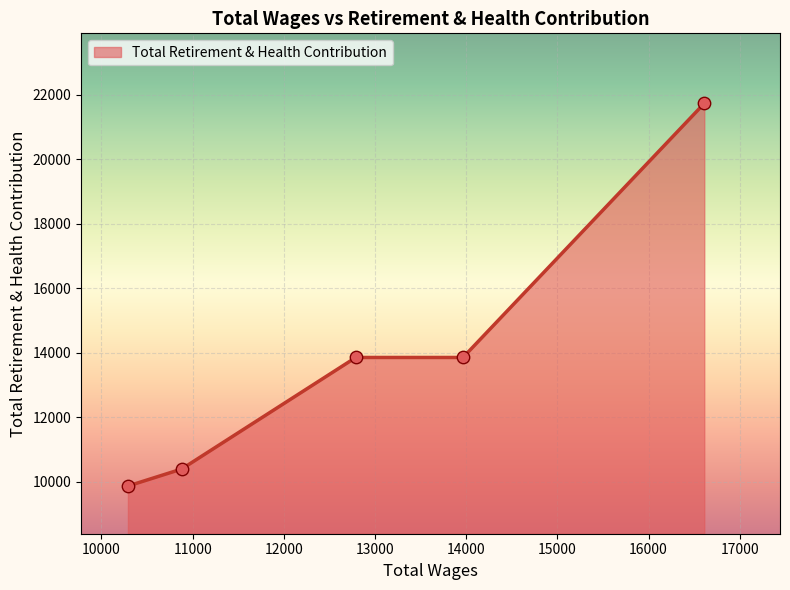

What is the maximum value shown in the chart?

21730